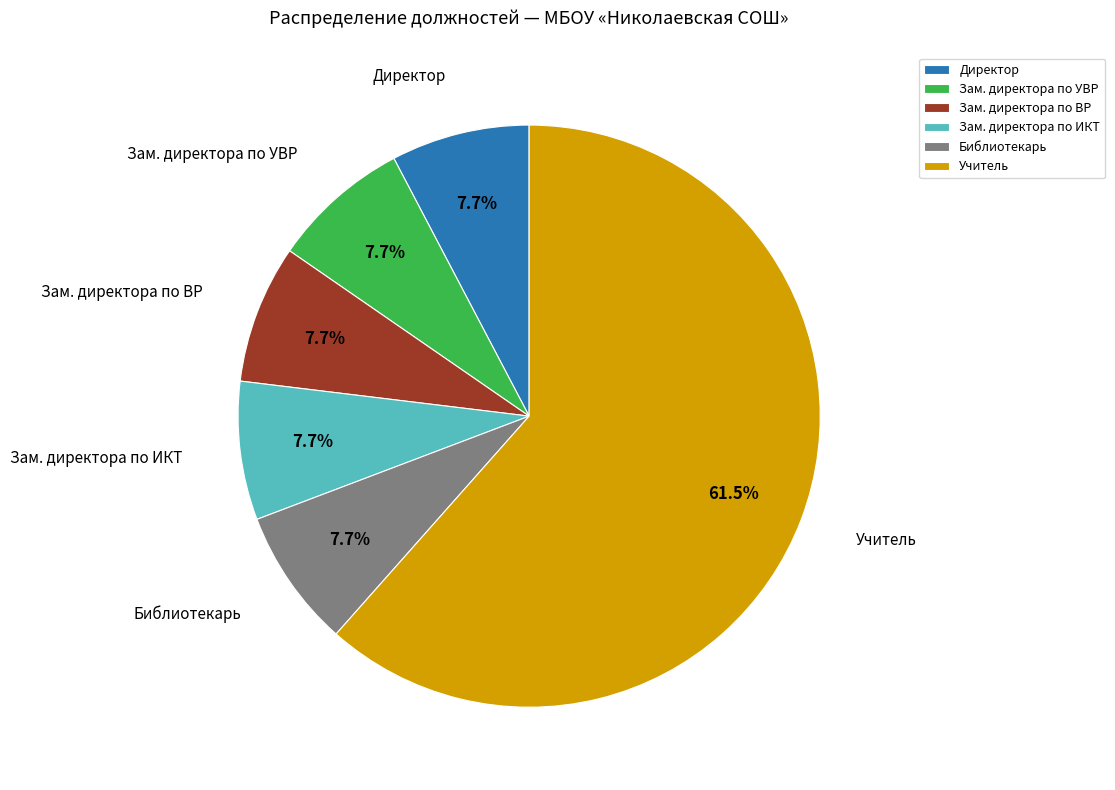

What is the majority slice?

Учитель